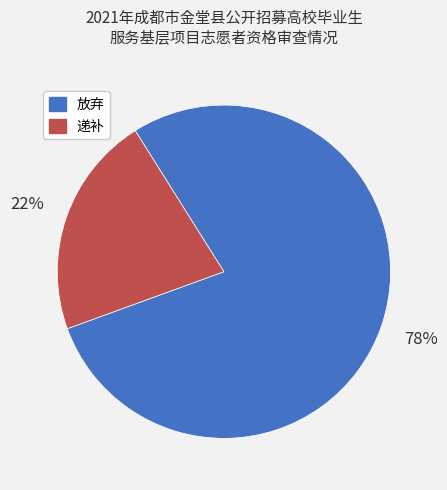

Rank the categories by value from highest to lowest.

放弃, 递补